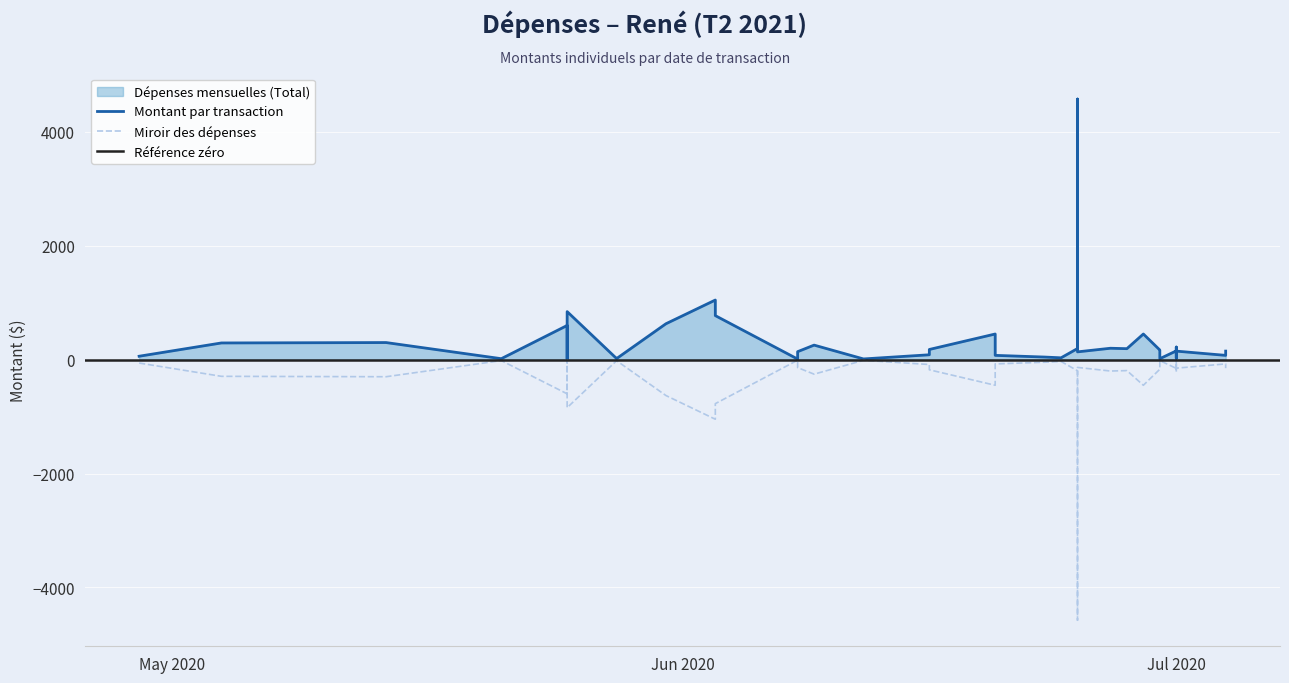

What is the smallest value displayed?

10.0